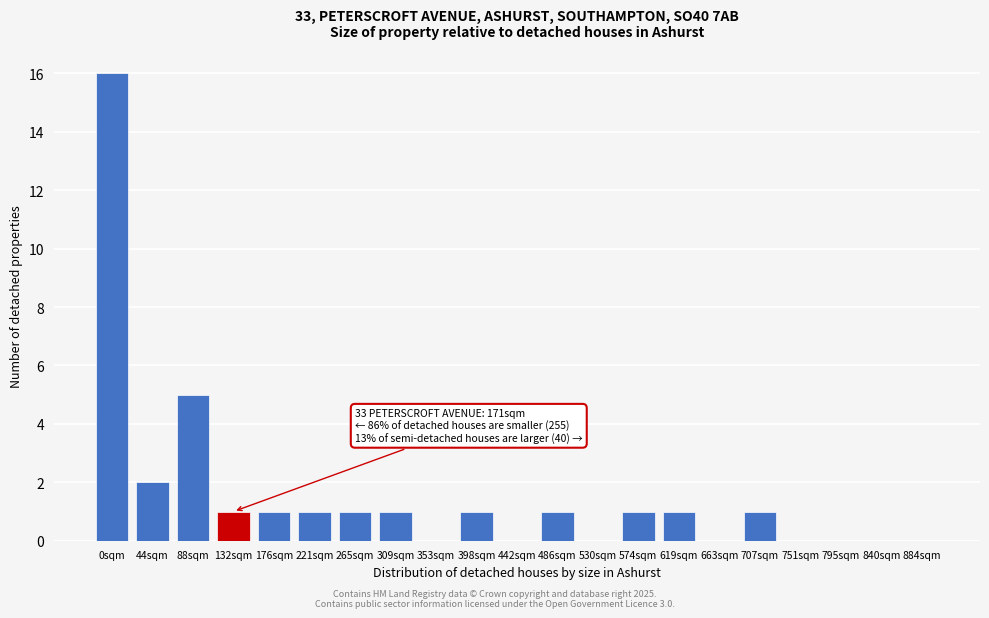

Reading left to right, list all the values displayed in this chart.

0sqm=16	44sqm=2	88sqm=5	132sqm=1	176sqm=1	221sqm=1	265sqm=1	309sqm=1	353sqm=0	398sqm=1	442sqm=0	486sqm=1	530sqm=0	574sqm=1	619sqm=1	663sqm=0	707sqm=1	751sqm=0	795sqm=0	840sqm=0	884sqm=0